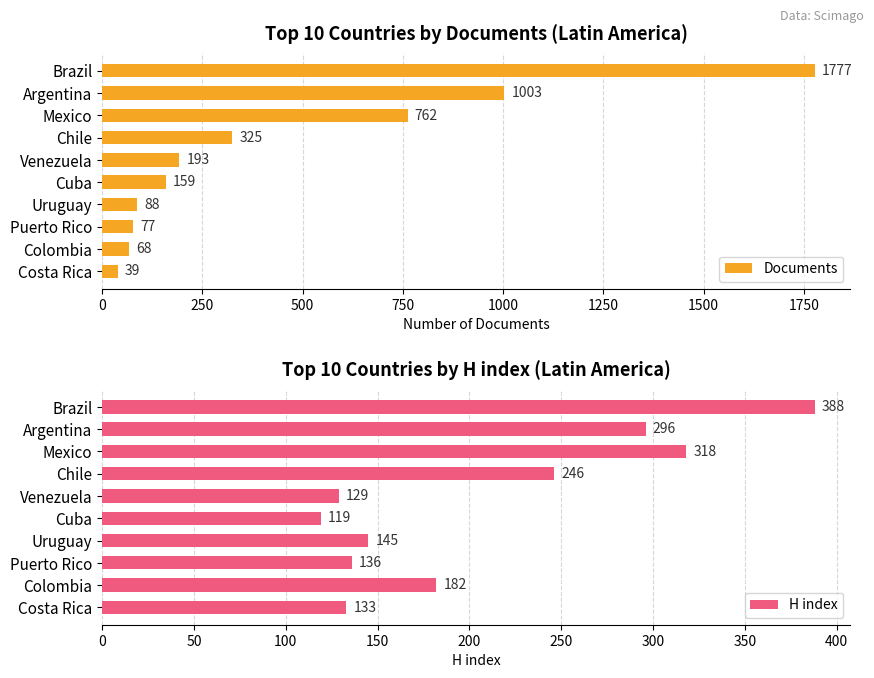

At which label is Documents closest to 908?

Argentina